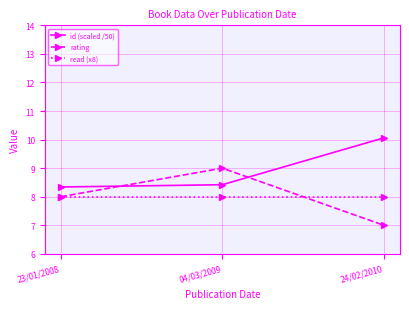

What is the maximum value shown in the chart?

10.1